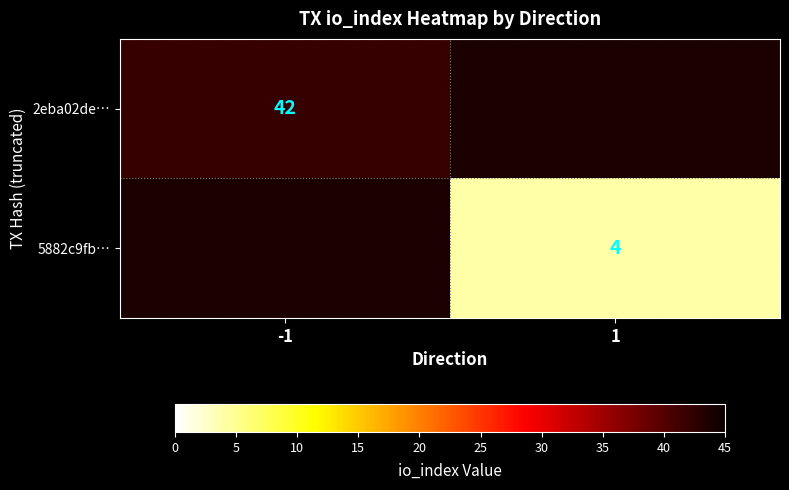

The 2eba02de… series shows 42 at -1. True or false?

True